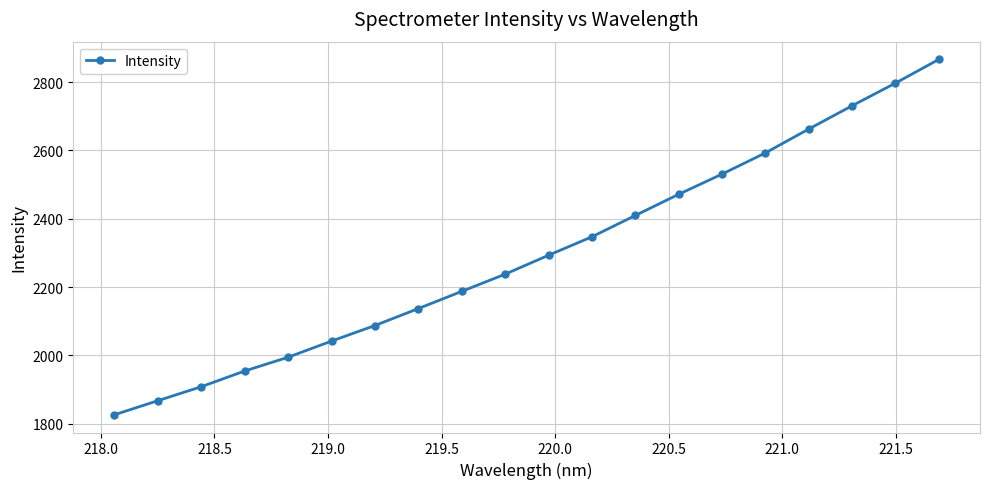

True or false: the data has more than 0 interior local peaks.

False